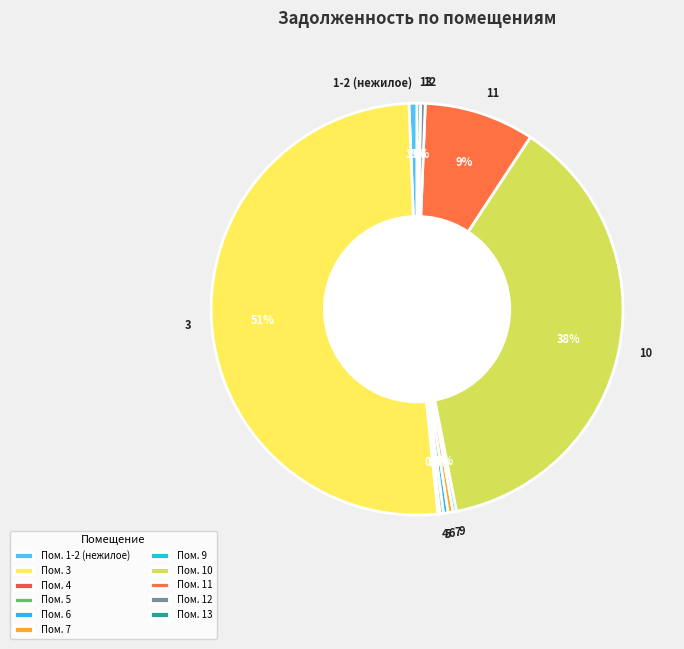

To the nearest percent, what percentage of the pie is 1-2 (нежилое)?

1%